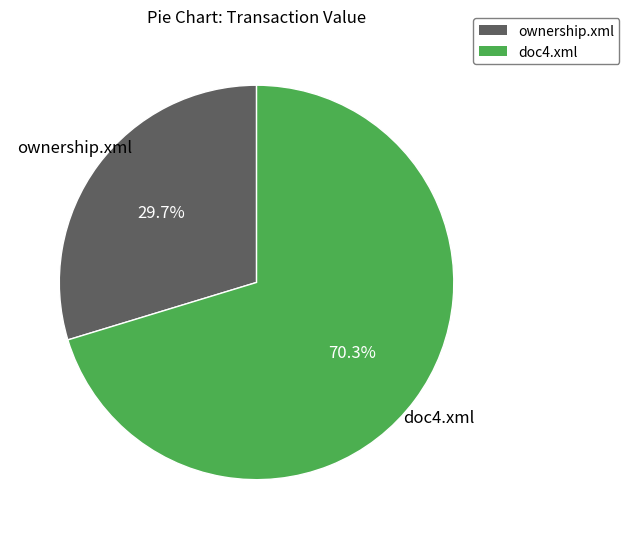

True or false: ownership.xml accounts for 30% of the total.

True